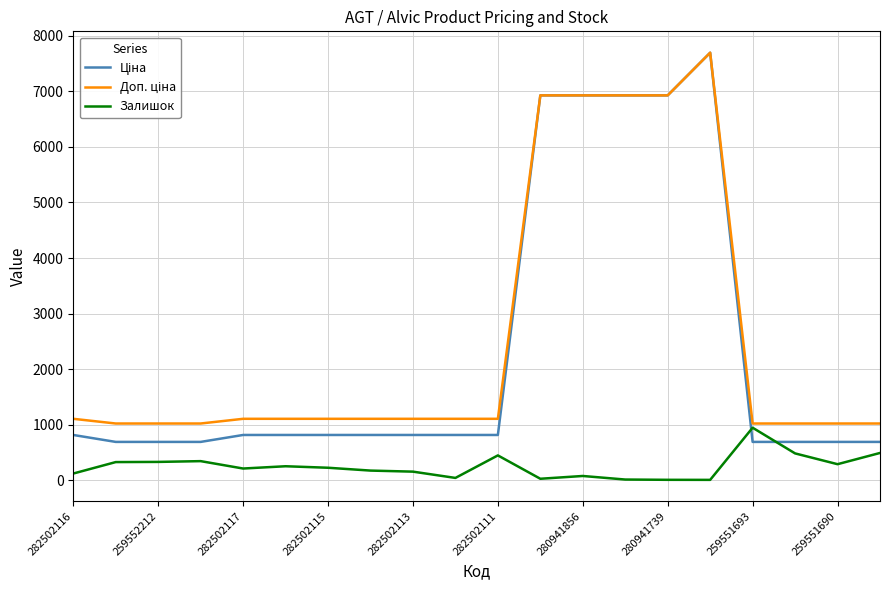

At which category is the sum across all series the highest?

15